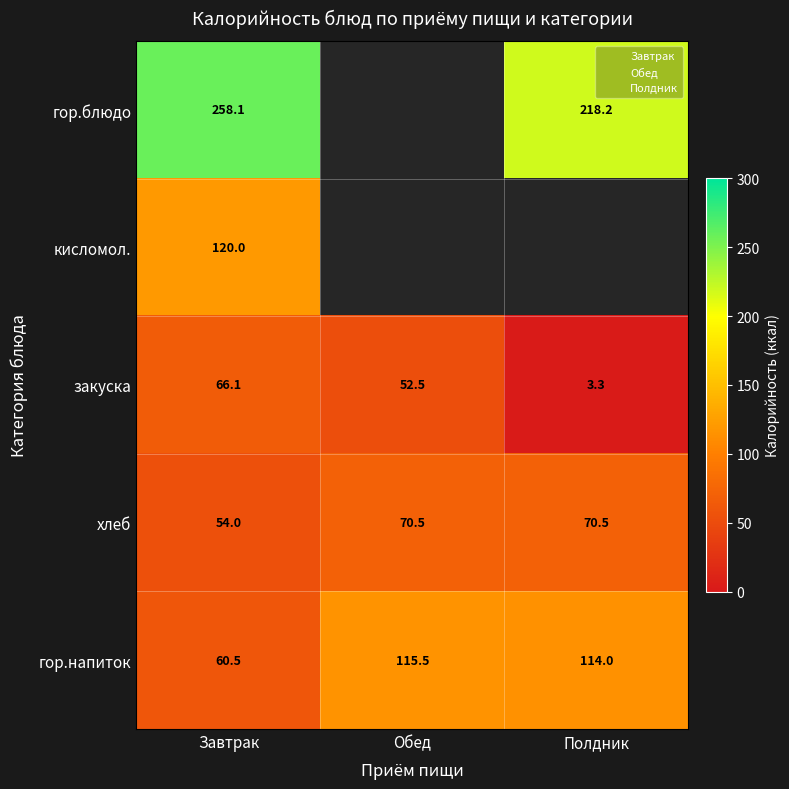

Between Полдник and Обед, which is larger?

Обед